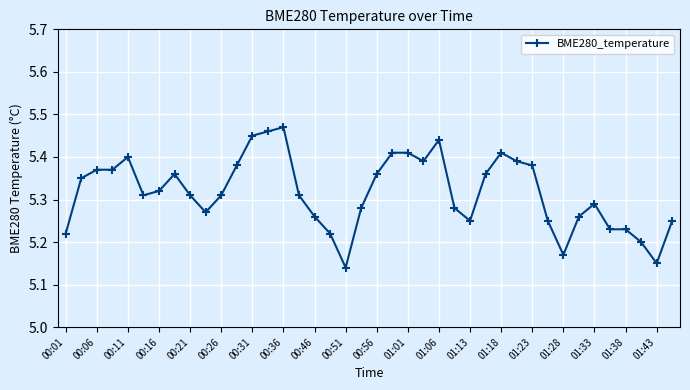

True or false: there are more than 2 points higher than both neighbors.

True